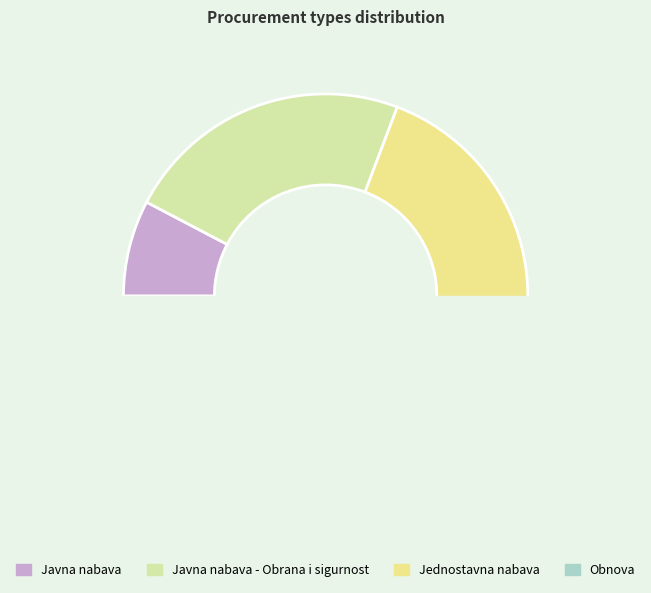

Count the number of slices in the pie.

4